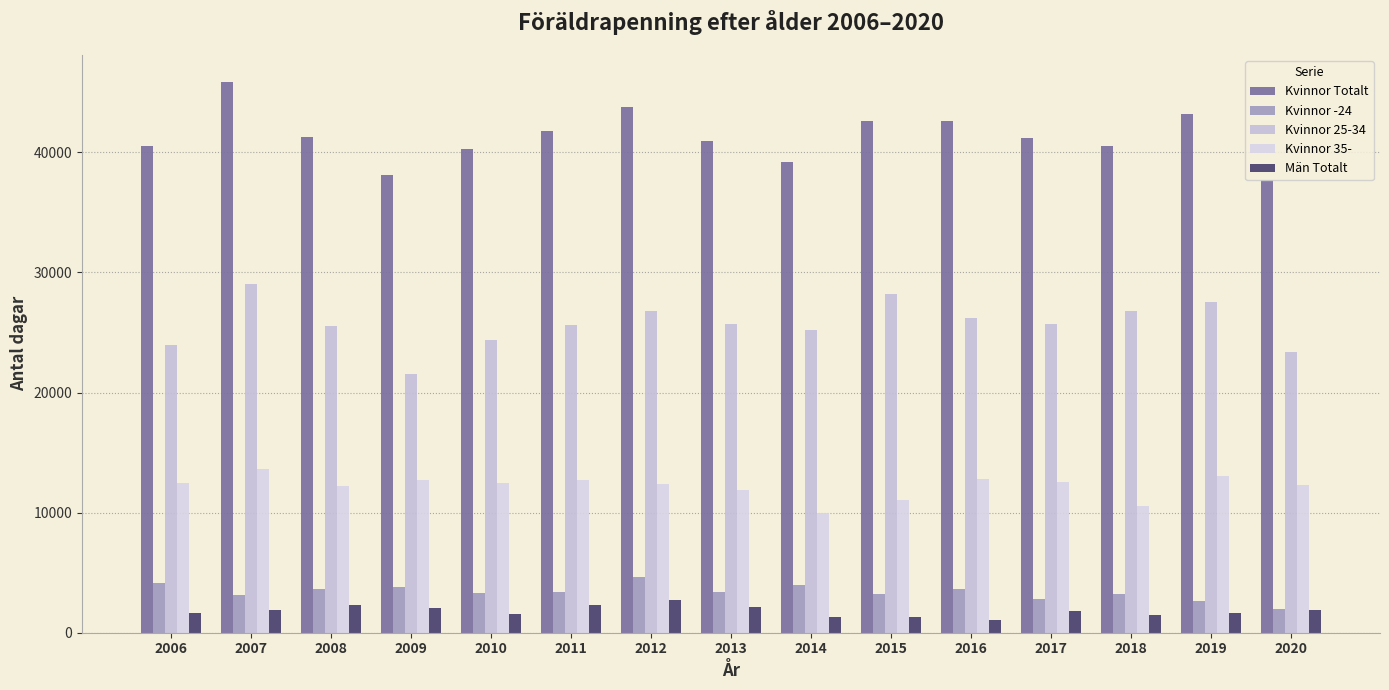

Are the bars grouped side by side (vs. stacked)?

Yes